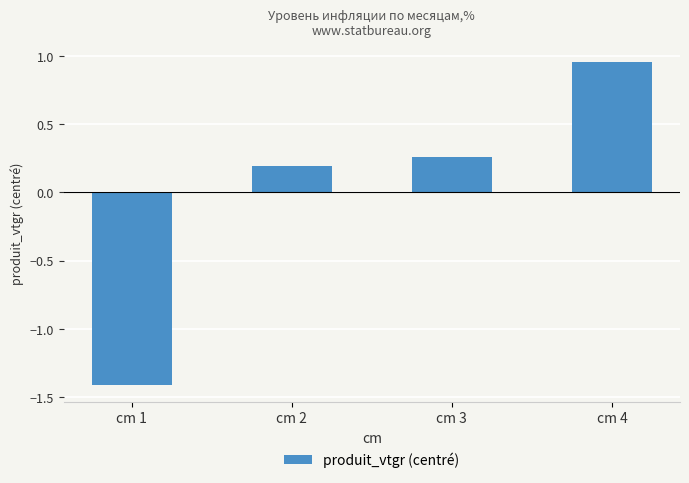

How many positive values are there?

3